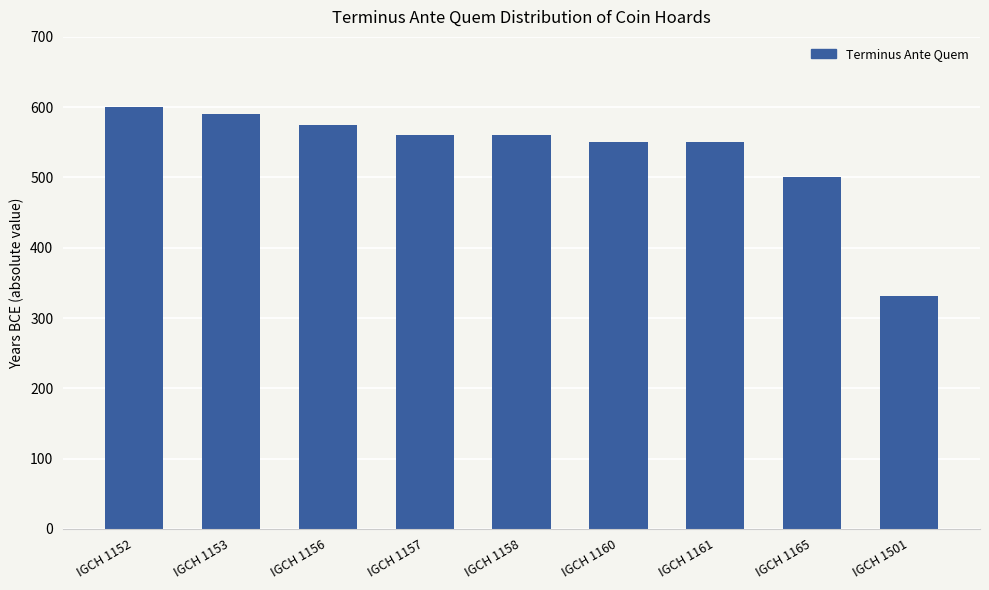

How many series are shown in this chart?

1